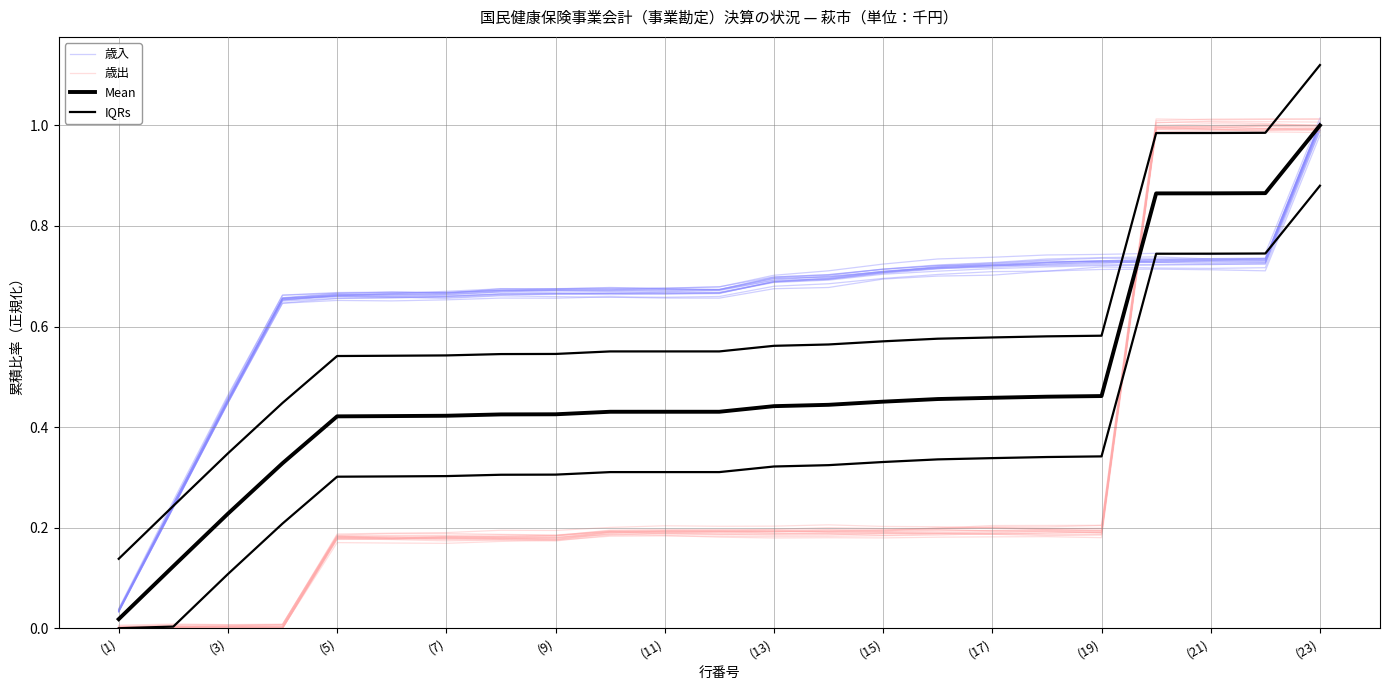

At how many categories does at least one series exceed 0?

23